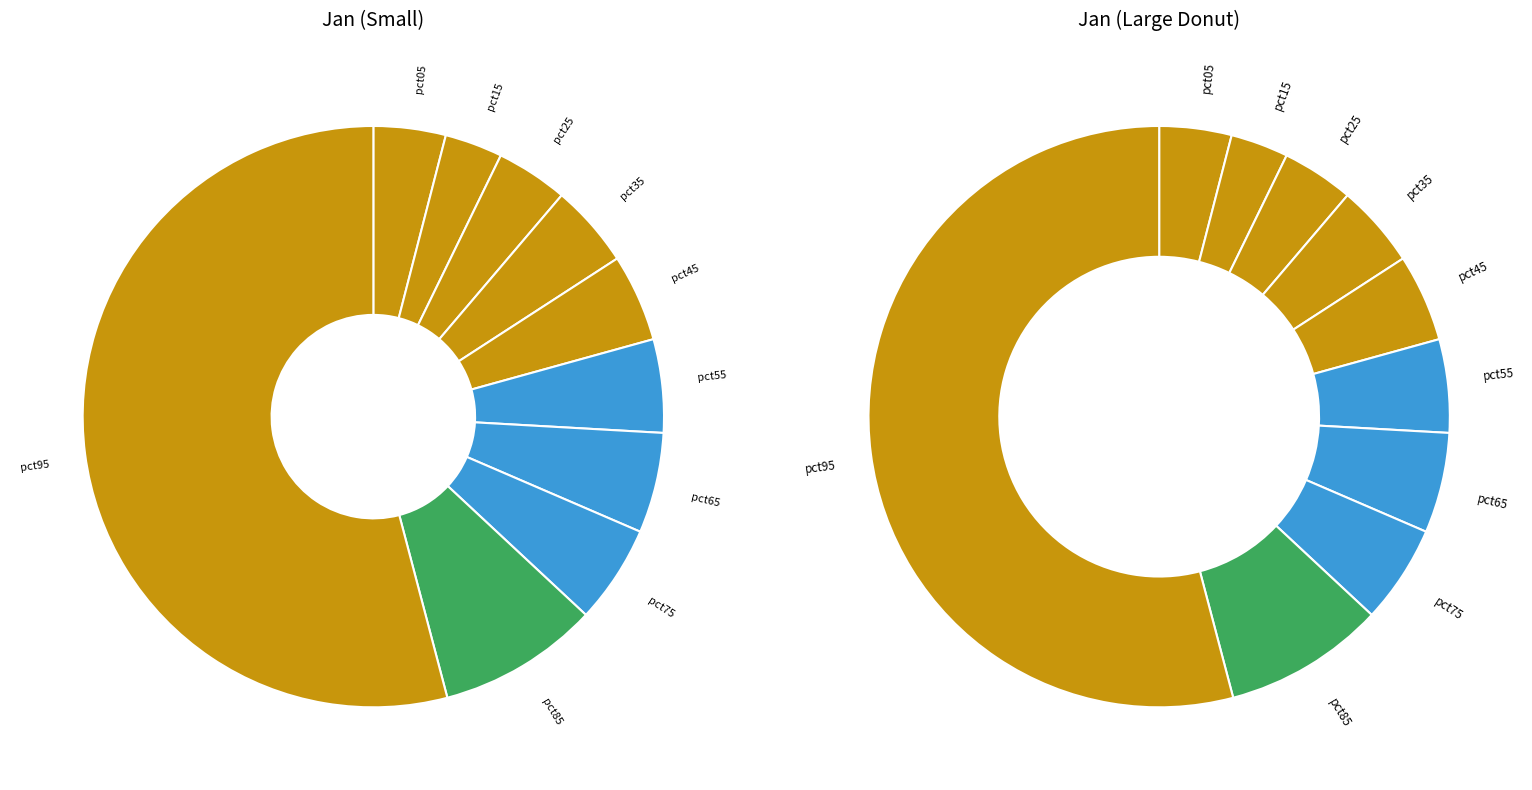

Combined, do pct75 and pct35 account for over 50%?

No